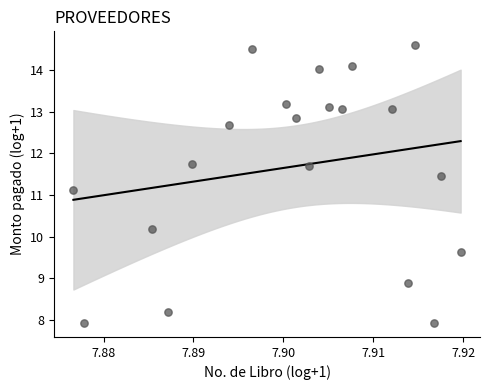

What Y value in the scatter plot is closest to 11?

11.1